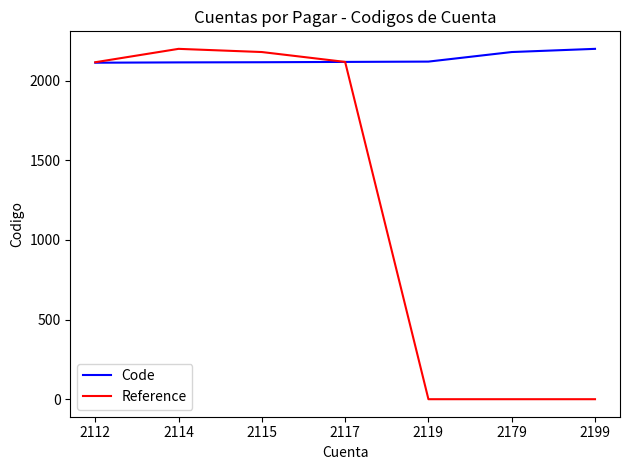

Which series has the widest spread of values?

Reference